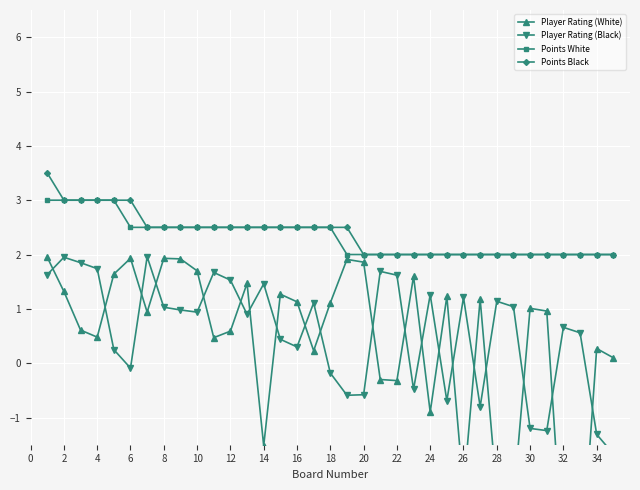

Reading right to left, list all the values displayed in this chart.

Player Rating (White): 0.1	0.3	-4.1	-3.7	1.0	1.0	-2.5	-2.4	1.2	-2.3	1.2	-0.9	1.6	-0.3	-0.3	1.9	1.9	1.1	0.2	1.1	1.3	-1.5	1.5	0.6	0.5	1.7	1.9	1.9	0.9	1.9	1.6	0.5	0.6	1.3	1.9
Player Rating (Black): -1.7	-1.3	0.6	0.7	-1.2	-1.2	1.0	1.1	-0.8	1.2	-0.7	1.3	-0.5	1.6	1.7	-0.6	-0.6	-0.2	1.1	0.3	0.4	1.5	0.9	1.5	1.7	0.9	1.0	1.0	2.0	-0.1	0.2	1.7	1.9	1.9	1.6
Points White: 2.0	2.0	2.0	2.0	2.0	2.0	2.0	2.0	2.0	2.0	2.0	2.0	2.0	2.0	2.0	2.0	2.0	2.5	2.5	2.5	2.5	2.5	2.5	2.5	2.5	2.5	2.5	2.5	2.5	2.5	3.0	3.0	3.0	3.0	3.0
Points Black: 2.0	2.0	2.0	2.0	2.0	2.0	2.0	2.0	2.0	2.0	2.0	2.0	2.0	2.0	2.0	2.0	2.5	2.5	2.5	2.5	2.5	2.5	2.5	2.5	2.5	2.5	2.5	2.5	2.5	3.0	3.0	3.0	3.0	3.0	3.5